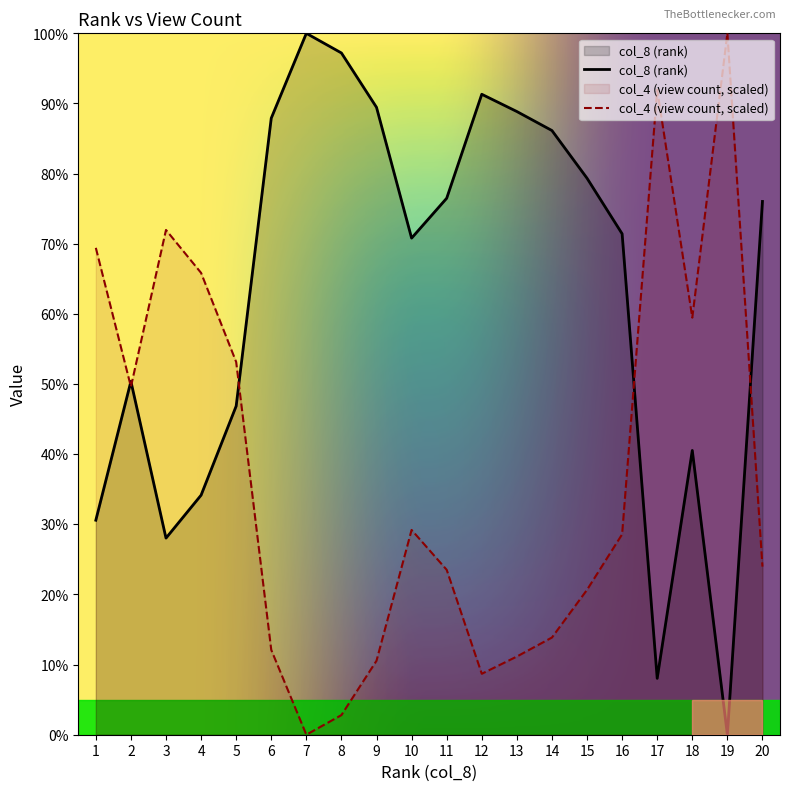

What is the average value?

62.7